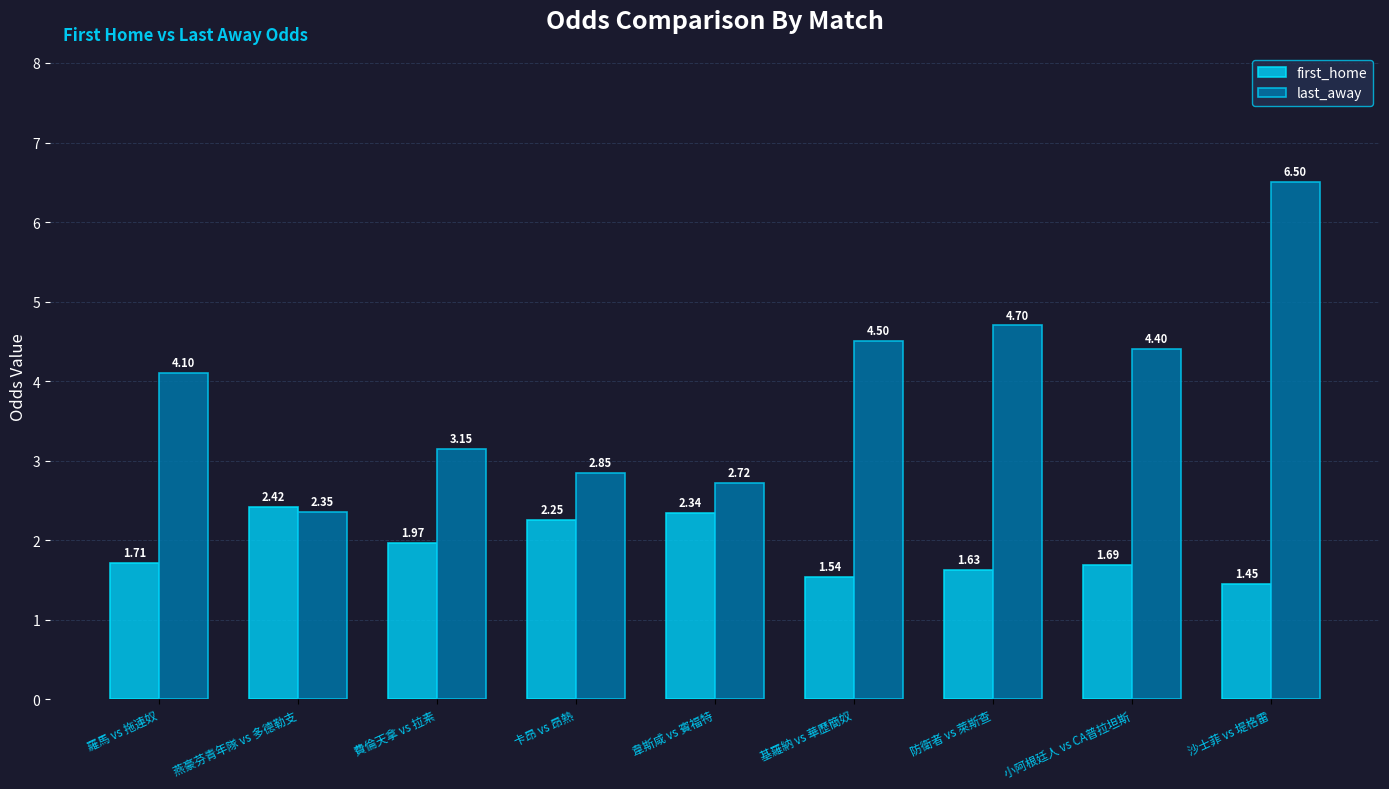

What is the sum of all last_away values?

35.3